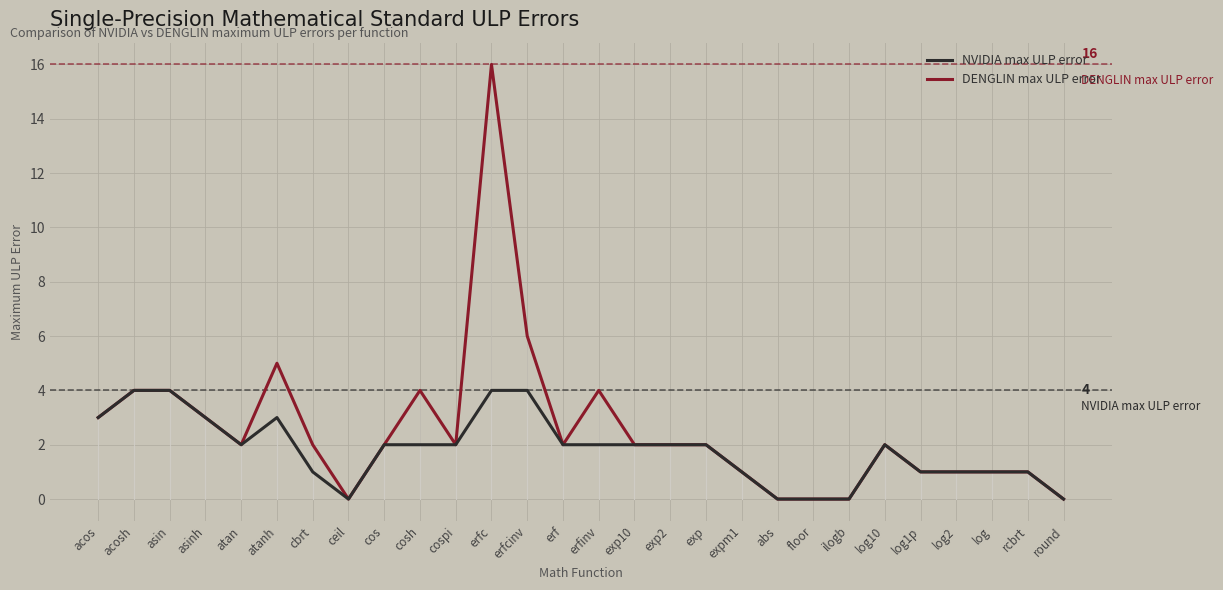

How many lines are shown in the chart?

2